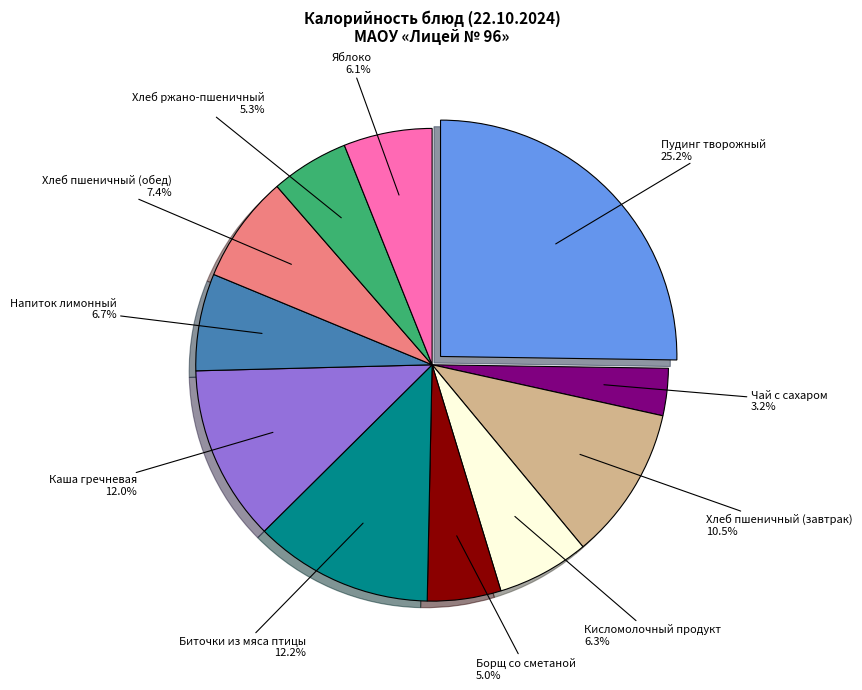

Does any single category account for the majority?

No